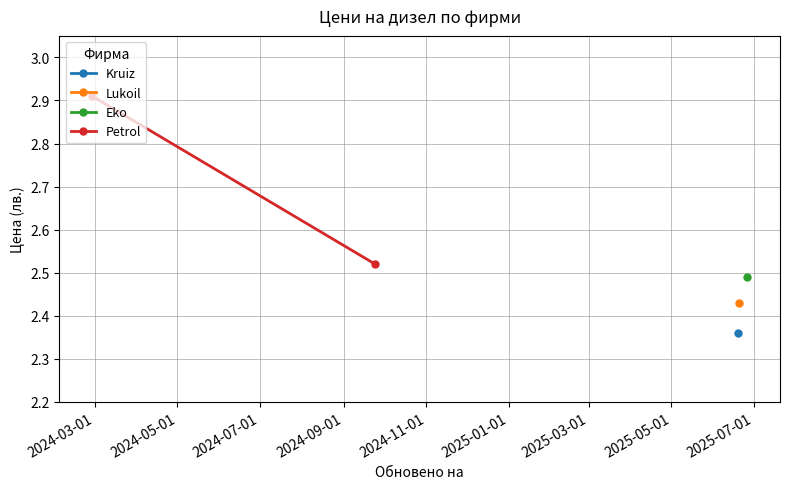

What is the change in value from 2024-03-01 to 2024-05-01?

-0.4